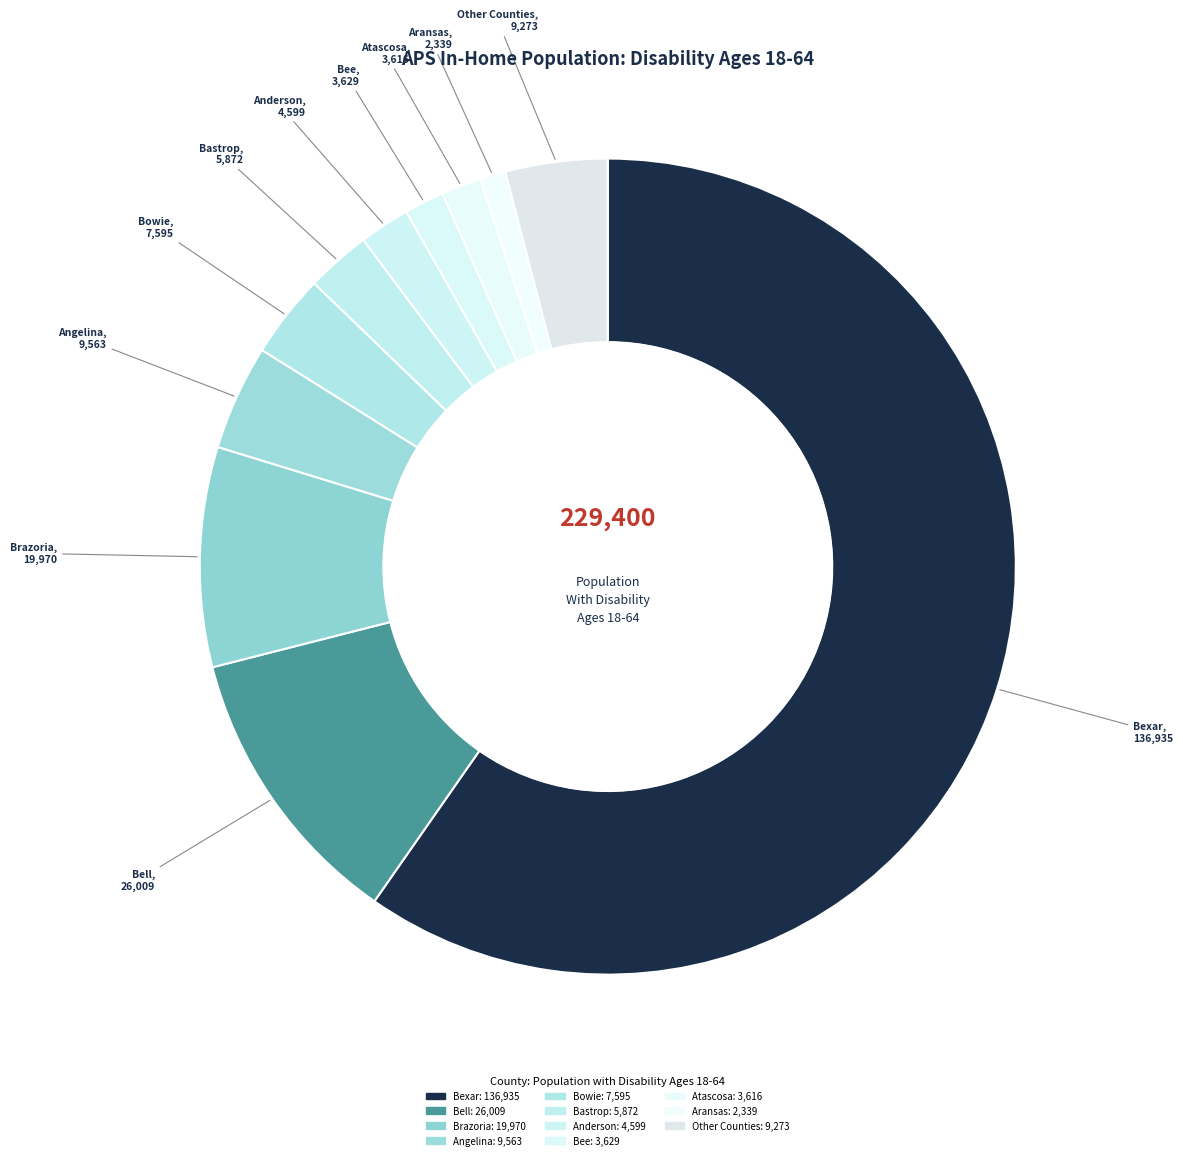

Count the number of slices in the pie.

11